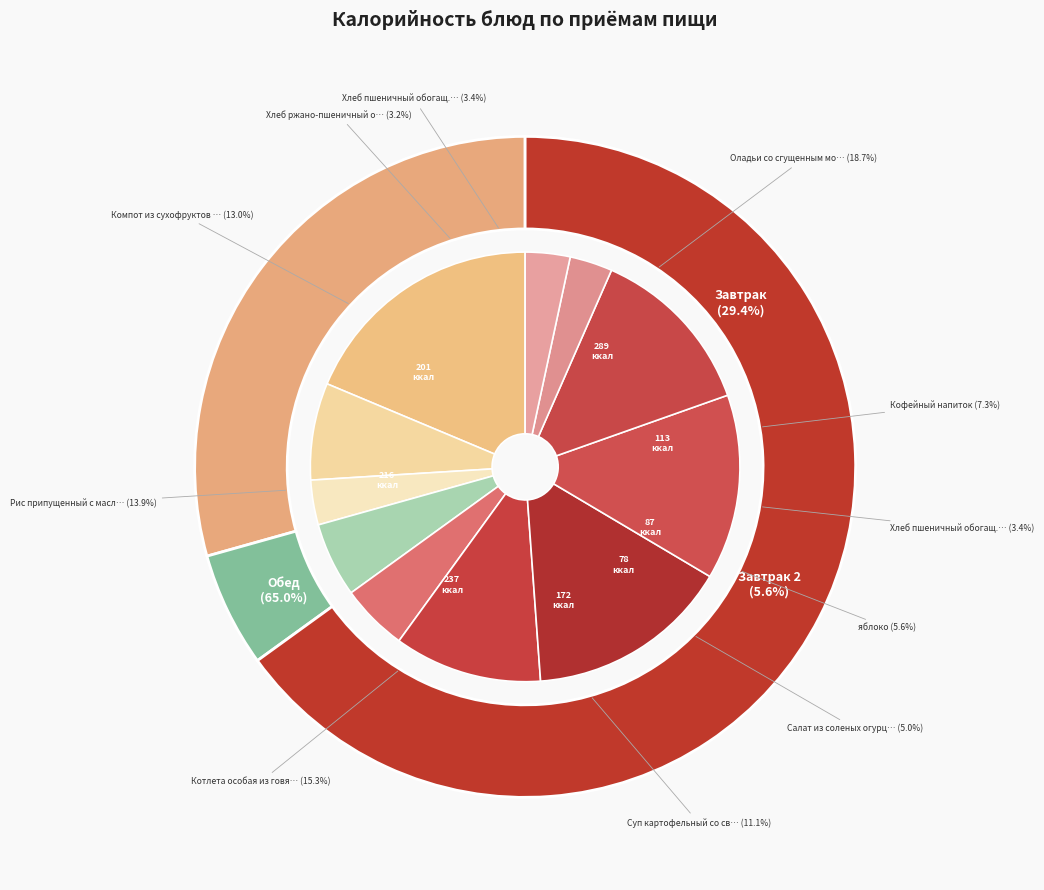

How much of the chart is everything except яблоко?

94.4%